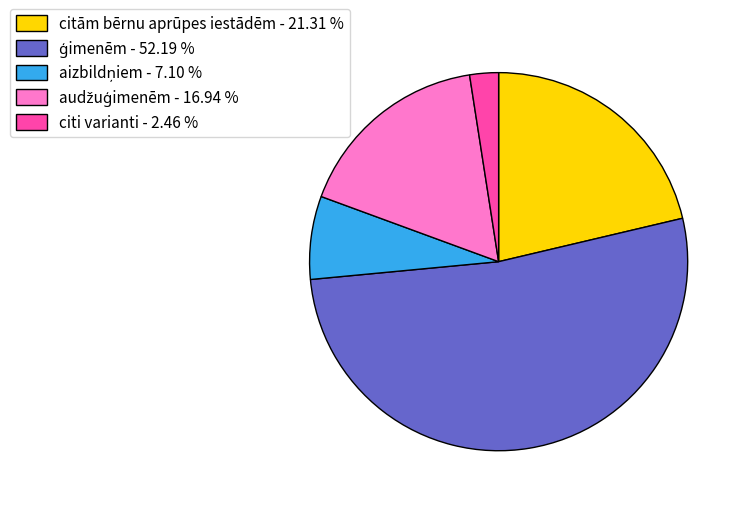

Which slice is the smallest?

citi varianti - 2.46 %